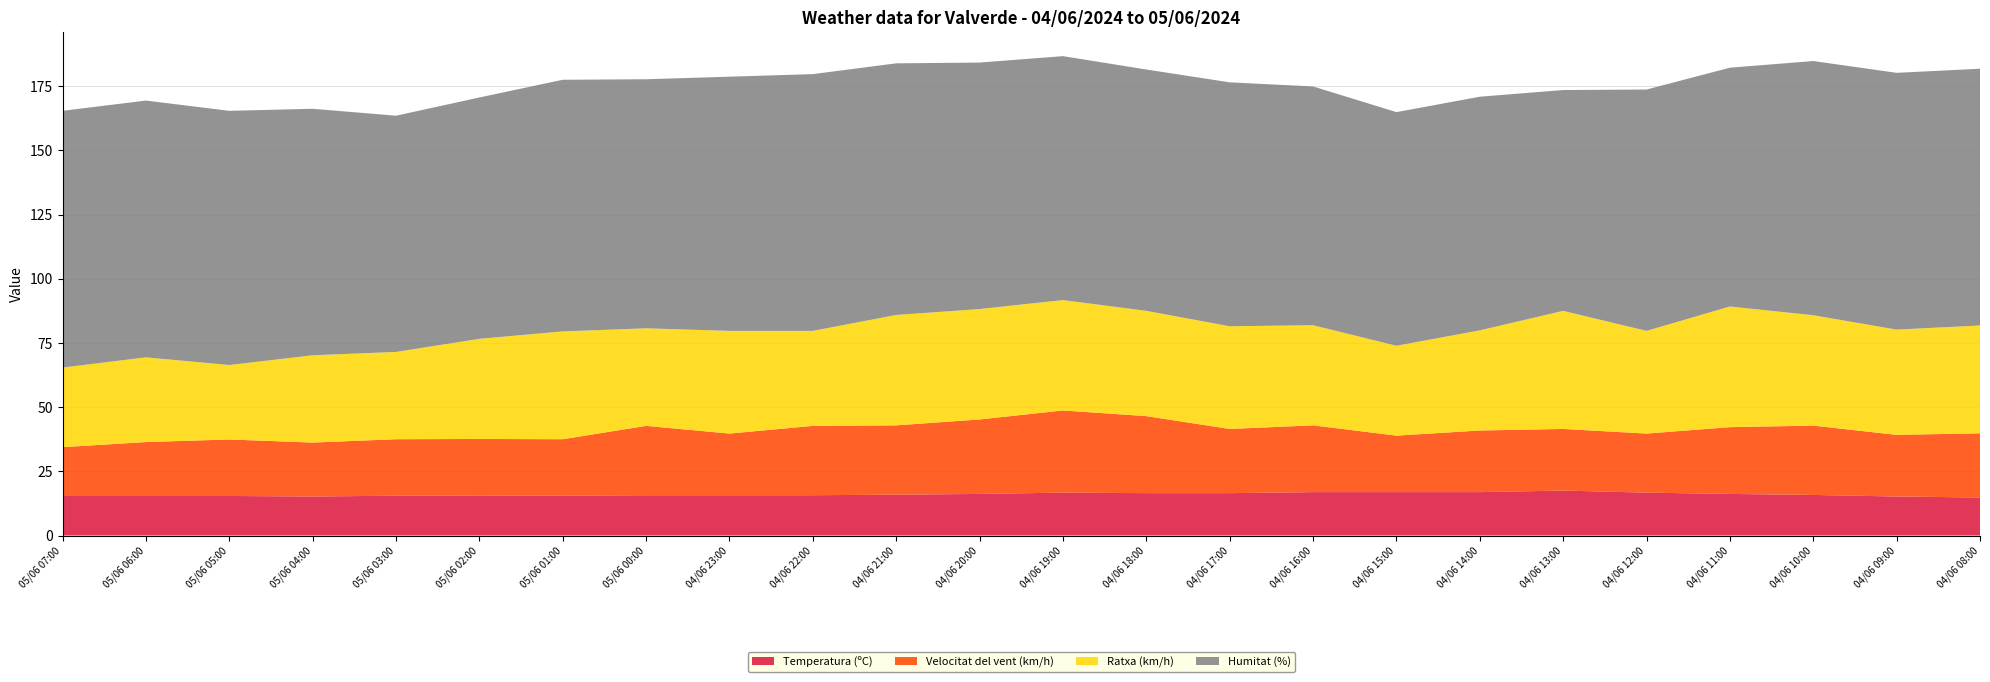

Reading left to right, what are all the values shown in this chart?

Temperatura (ºC): 05/06 07:00=15.4	05/06 06:00=15.4	05/06 05:00=15.4	05/06 04:00=15.2	05/06 03:00=15.5	05/06 02:00=15.6	05/06 01:00=15.5	05/06 00:00=15.7	04/06 23:00=15.7	04/06 22:00=15.7	04/06 21:00=15.9	04/06 20:00=16.2	04/06 19:00=16.7	04/06 18:00=16.5	04/06 17:00=16.5	04/06 16:00=16.9	04/06 15:00=16.9	04/06 14:00=16.9	04/06 13:00=17.5	04/06 12:00=16.7	04/06 11:00=16.2	04/06 10:00=15.8	04/06 09:00=15.2	04/06 08:00=14.8
Velocitat del vent (km/h): 05/06 07:00=19.0	05/06 06:00=21.0	05/06 05:00=22.0	05/06 04:00=21.0	05/06 03:00=22.0	05/06 02:00=22.0	05/06 01:00=22.0	05/06 00:00=27.0	04/06 23:00=24.0	04/06 22:00=27.0	04/06 21:00=27.0	04/06 20:00=29.0	04/06 19:00=32.0	04/06 18:00=30.0	04/06 17:00=25.0	04/06 16:00=26.0	04/06 15:00=22.0	04/06 14:00=24.0	04/06 13:00=24.0	04/06 12:00=23.0	04/06 11:00=26.0	04/06 10:00=27.0	04/06 09:00=24.0	04/06 08:00=25.0
Ratxa (km/h): 05/06 07:00=31.0	05/06 06:00=33.0	05/06 05:00=29.0	05/06 04:00=34.0	05/06 03:00=34.0	05/06 02:00=39.0	05/06 01:00=42.0	05/06 00:00=38.0	04/06 23:00=40.0	04/06 22:00=37.0	04/06 21:00=43.0	04/06 20:00=43.0	04/06 19:00=43.0	04/06 18:00=41.0	04/06 17:00=40.0	04/06 16:00=39.0	04/06 15:00=35.0	04/06 14:00=39.0	04/06 13:00=46.0	04/06 12:00=40.0	04/06 11:00=47.0	04/06 10:00=43.0	04/06 09:00=41.0	04/06 08:00=42.0
Humitat (%): 05/06 07:00=100.0	05/06 06:00=100.0	05/06 05:00=99.0	05/06 04:00=96.0	05/06 03:00=92.0	05/06 02:00=94.0	05/06 01:00=98.0	05/06 00:00=97.0	04/06 23:00=99.0	04/06 22:00=100.0	04/06 21:00=98.0	04/06 20:00=96.0	04/06 19:00=95.0	04/06 18:00=94.0	04/06 17:00=95.0	04/06 16:00=93.0	04/06 15:00=91.0	04/06 14:00=91.0	04/06 13:00=86.0	04/06 12:00=94.0	04/06 11:00=93.0	04/06 10:00=99.0	04/06 09:00=100.0	04/06 08:00=100.0